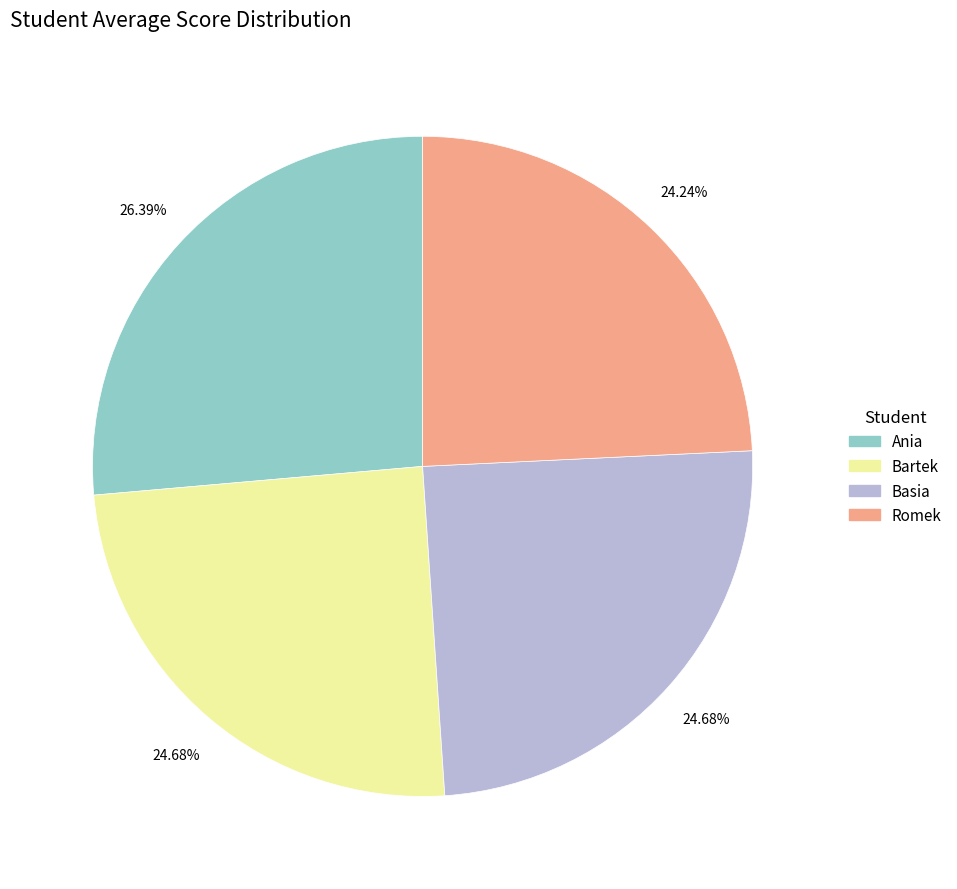

Approximately how many times larger is the value at Bartek compared to Basia?

1.0